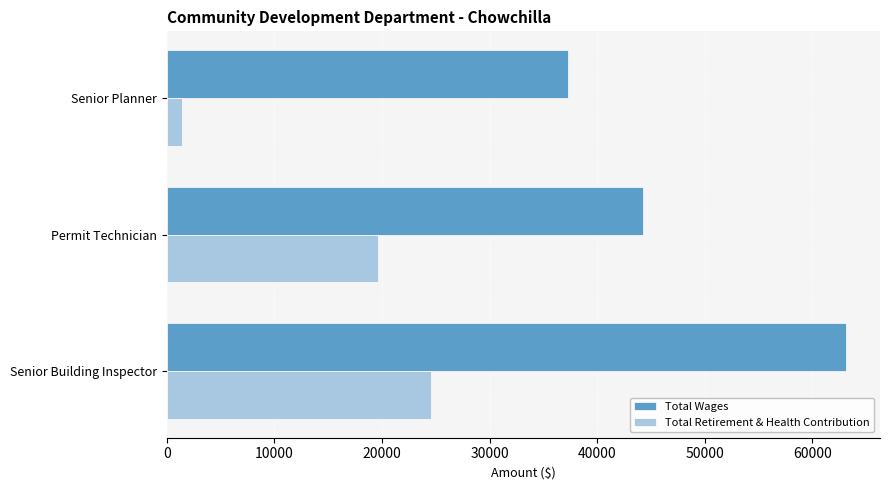

What is the sum of the Total Retirement & Health Contribution values at Permit Technician and Senior Building Inspector?

44175